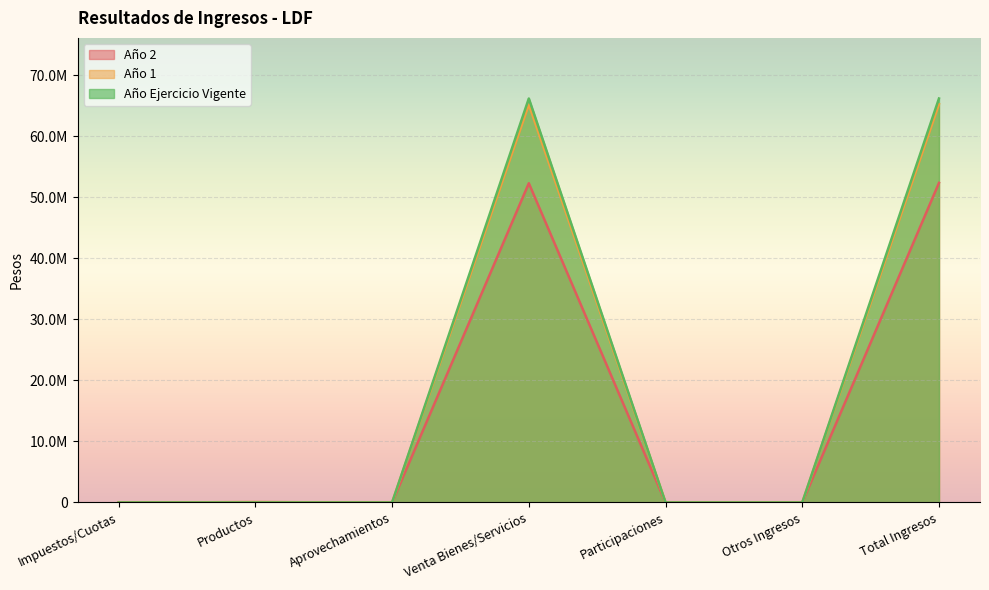

List the labels in order of Año 2 value, smallest first.

Impuestos/Cuotas, Aprovechamientos, Participaciones, Otros Ingresos, Productos, Venta Bienes/Servicios, Total Ingresos